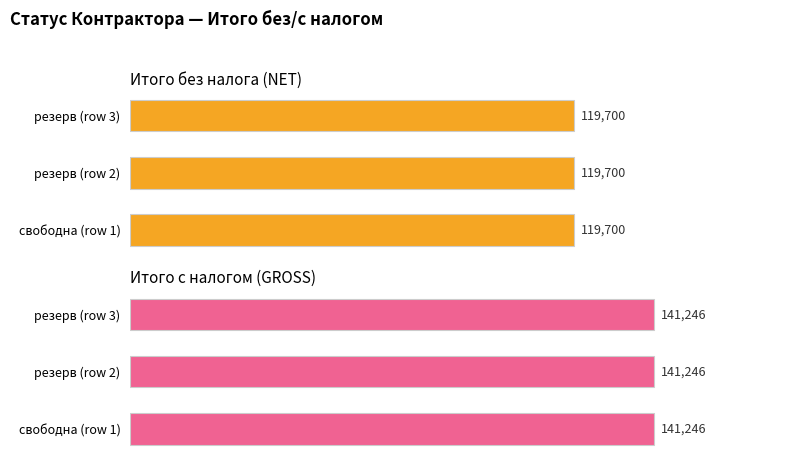

How many groups of bars are there?

3